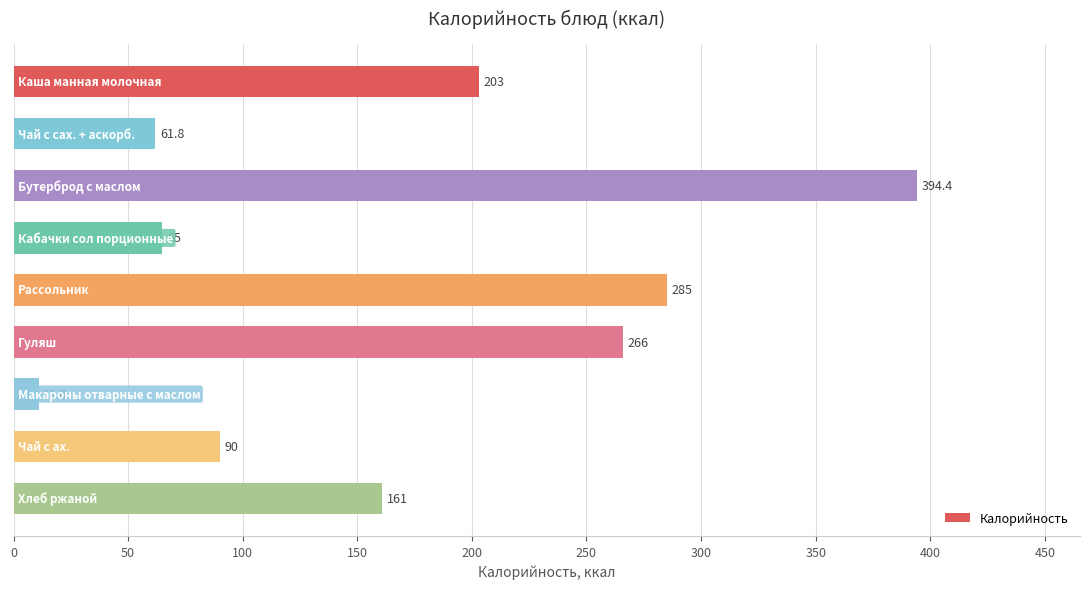

What is the minimum value shown in the chart?

11.0